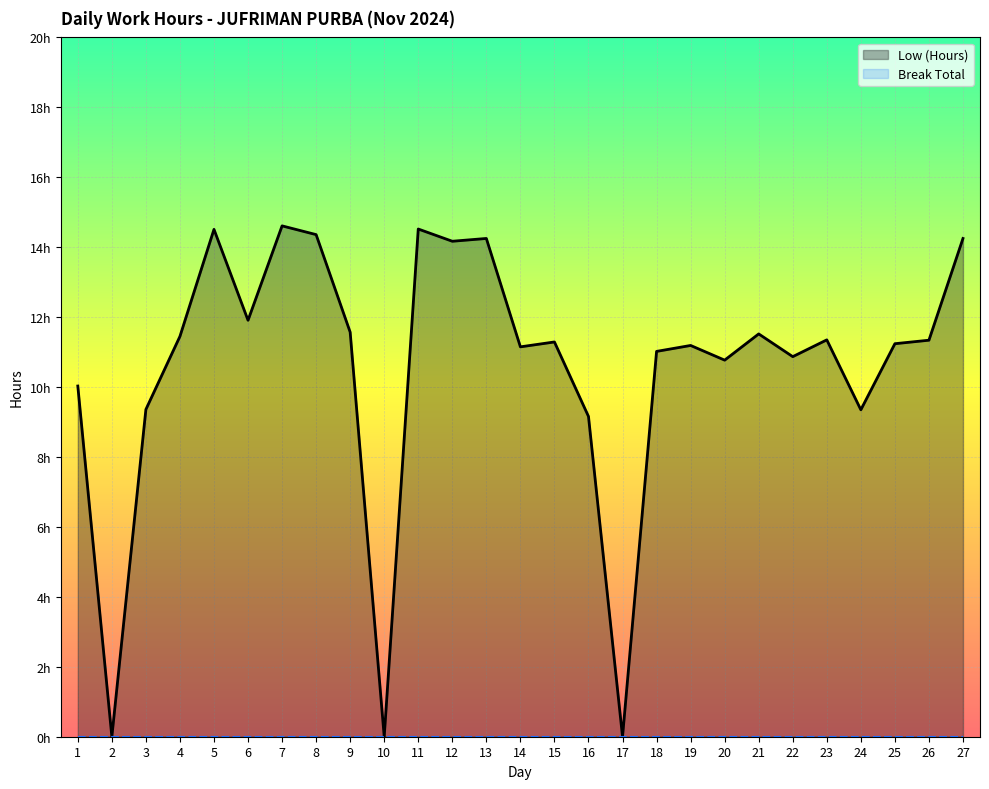

What is the difference between the highest and lowest values at 15?

11.3